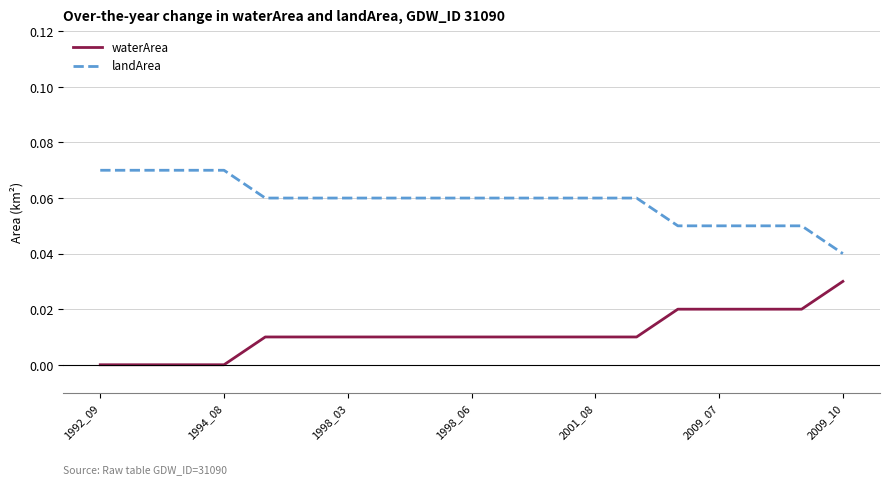

True or false: waterArea and landArea cross at least once.

False